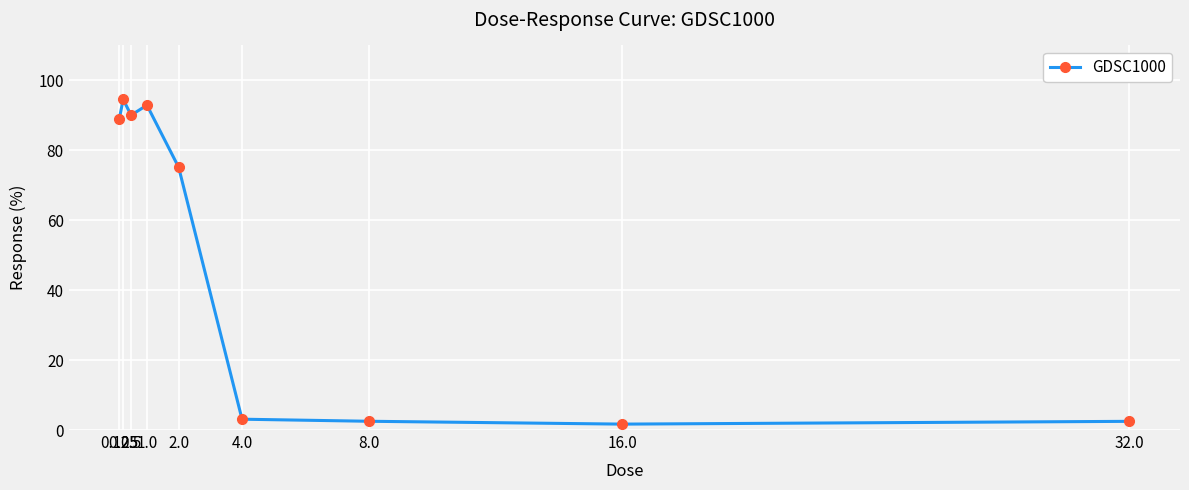

Reading left to right, what are all the values shown in this chart?

0.125=88.9	0.25=94.6	0.5=90.1	1.0=92.9	2.0=75.2	4.0=3.1	8.0=2.5	16.0=1.7	32.0=2.5